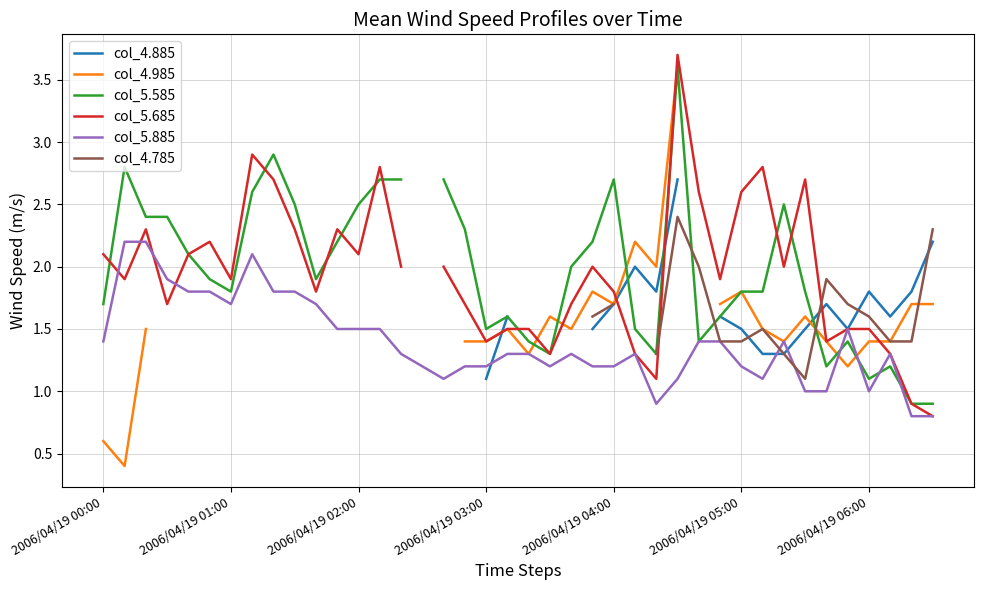

The col_5.885 series shows 0.3 at 2006/04/19 03:00. True or false?

False